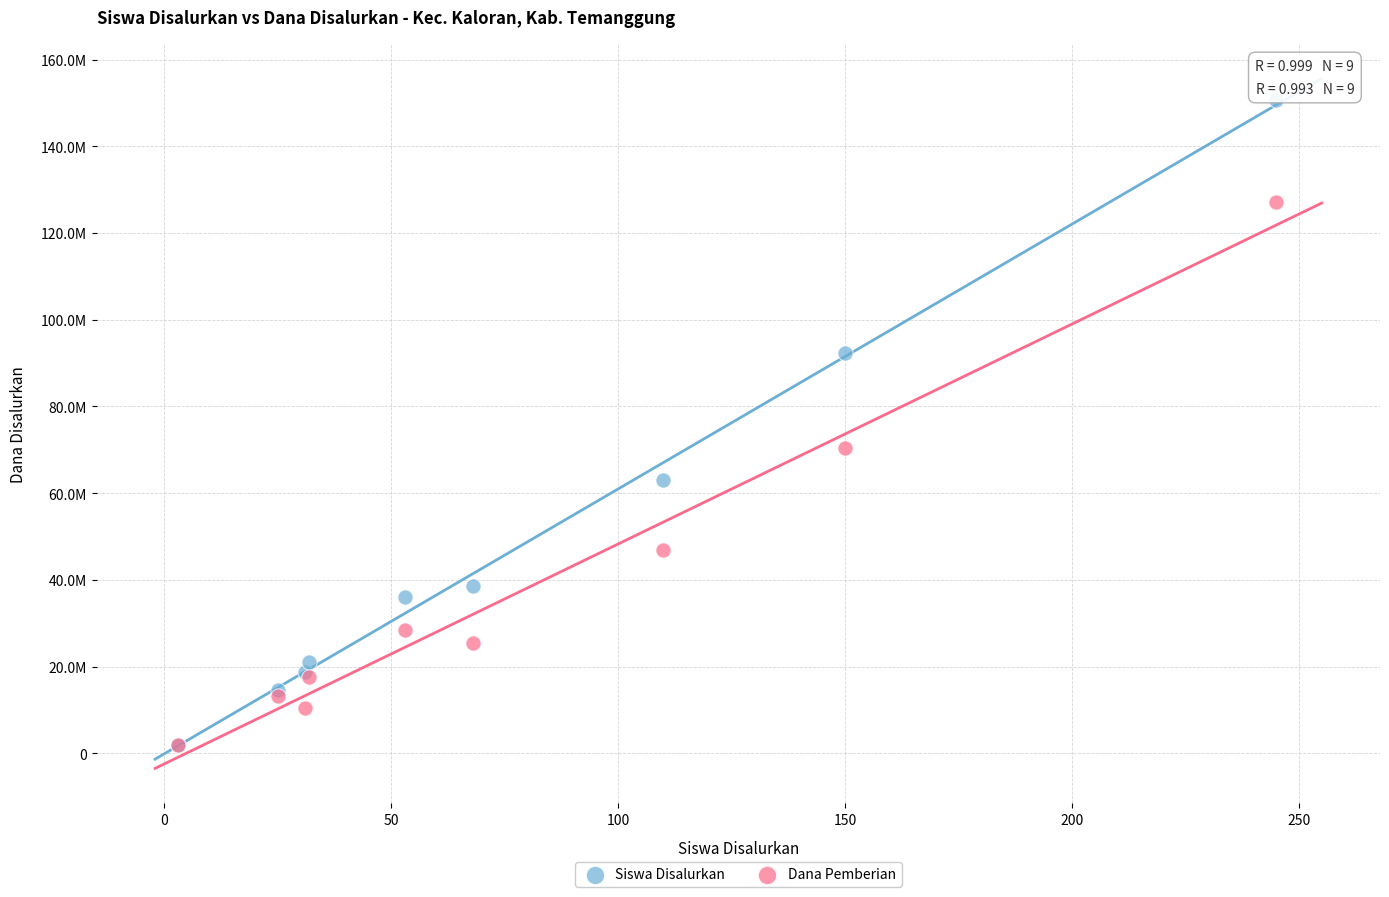

Which series contains the highest Y value?

Siswa Disalurkan